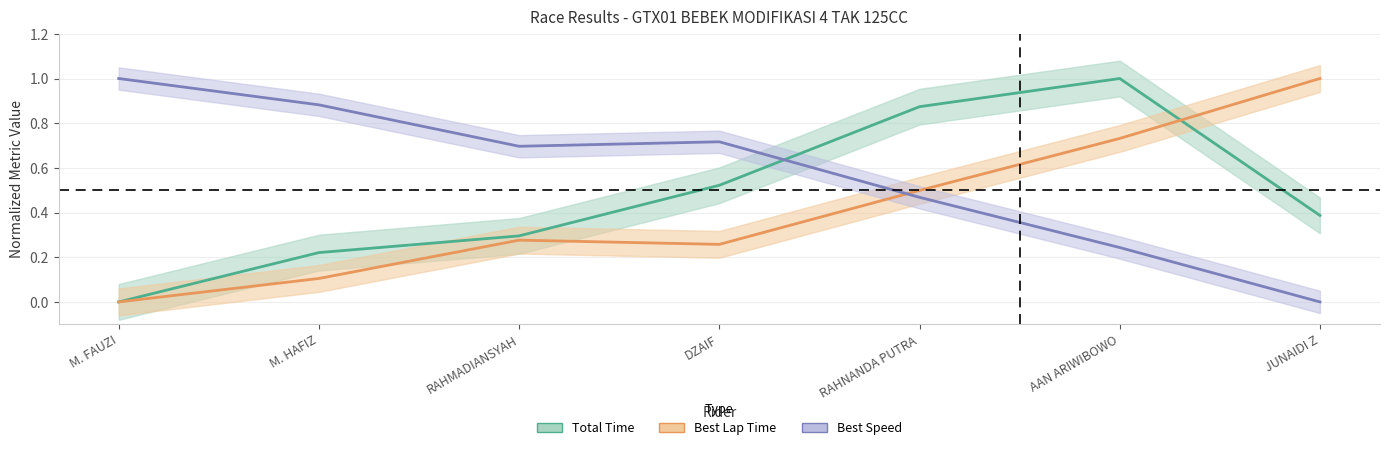

Which series changed the most between M. FAUZI and M. HAFIZ?

Total Time